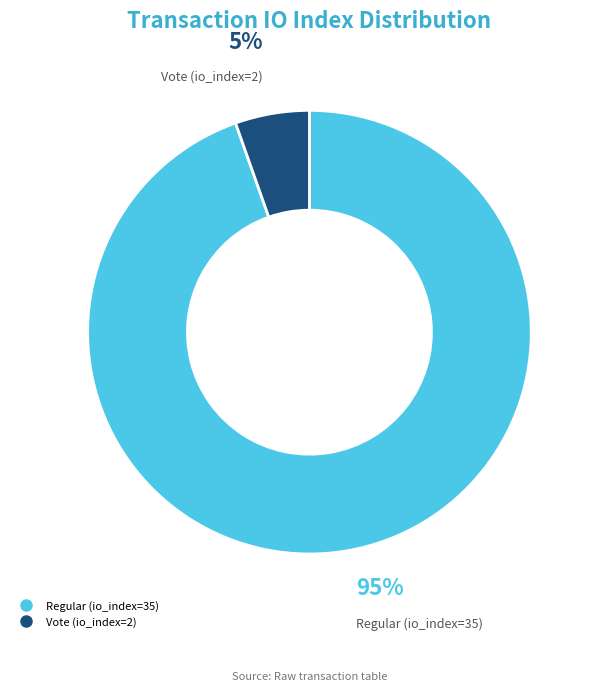

Is the sum of Regular (io_index=35) and Vote (io_index=2) greater than half?

Yes